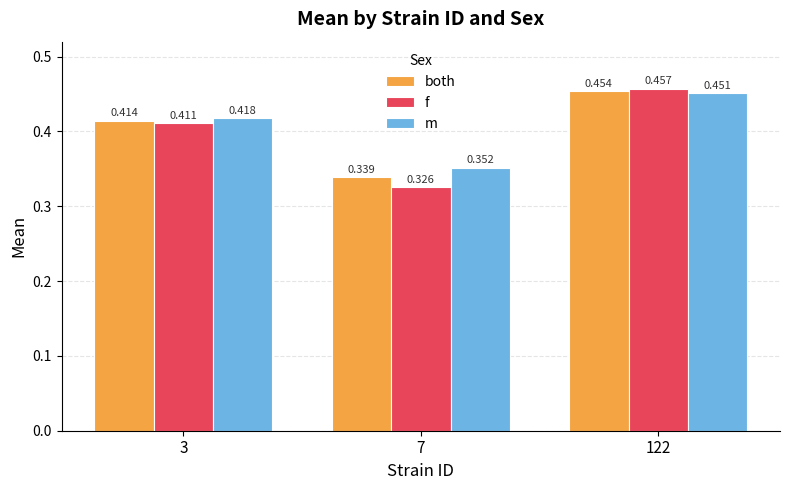

Is the value of both at 3 greater than the value of m at 3?

No